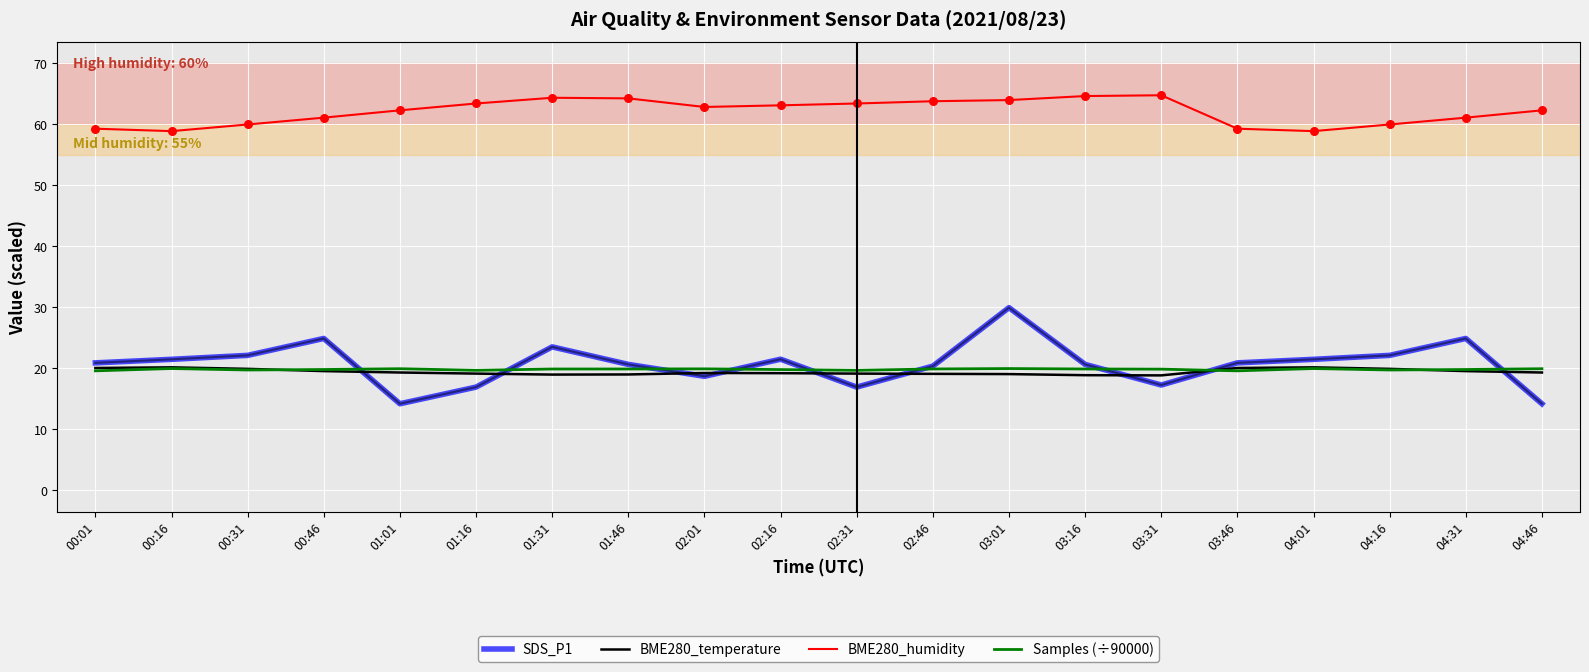

What is the total value across all series at 00:16?

120.5